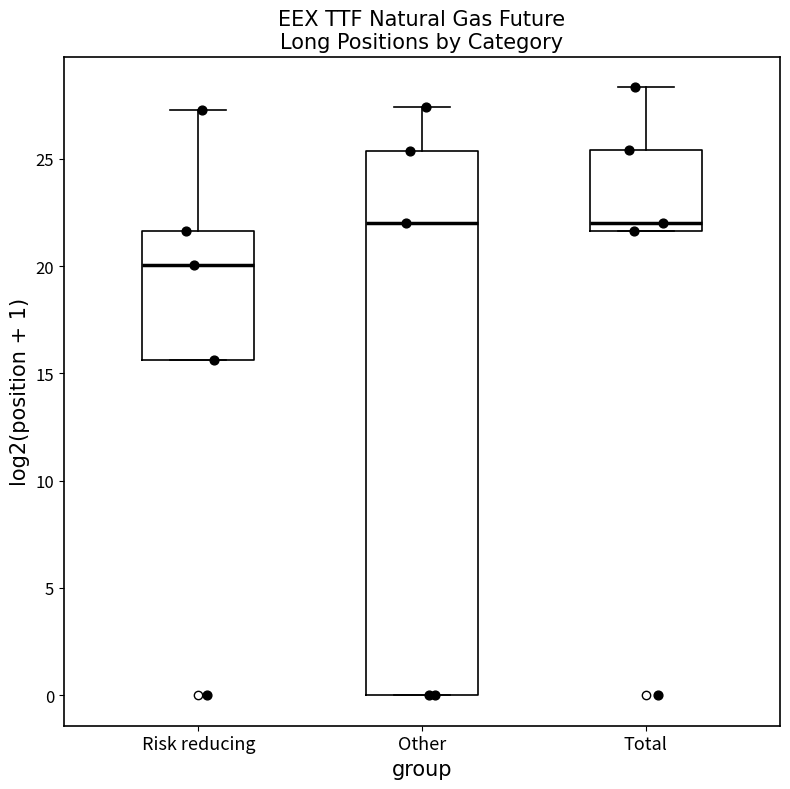

Comparing the boxes themselves (not the whiskers), which one is the tallest?

Other